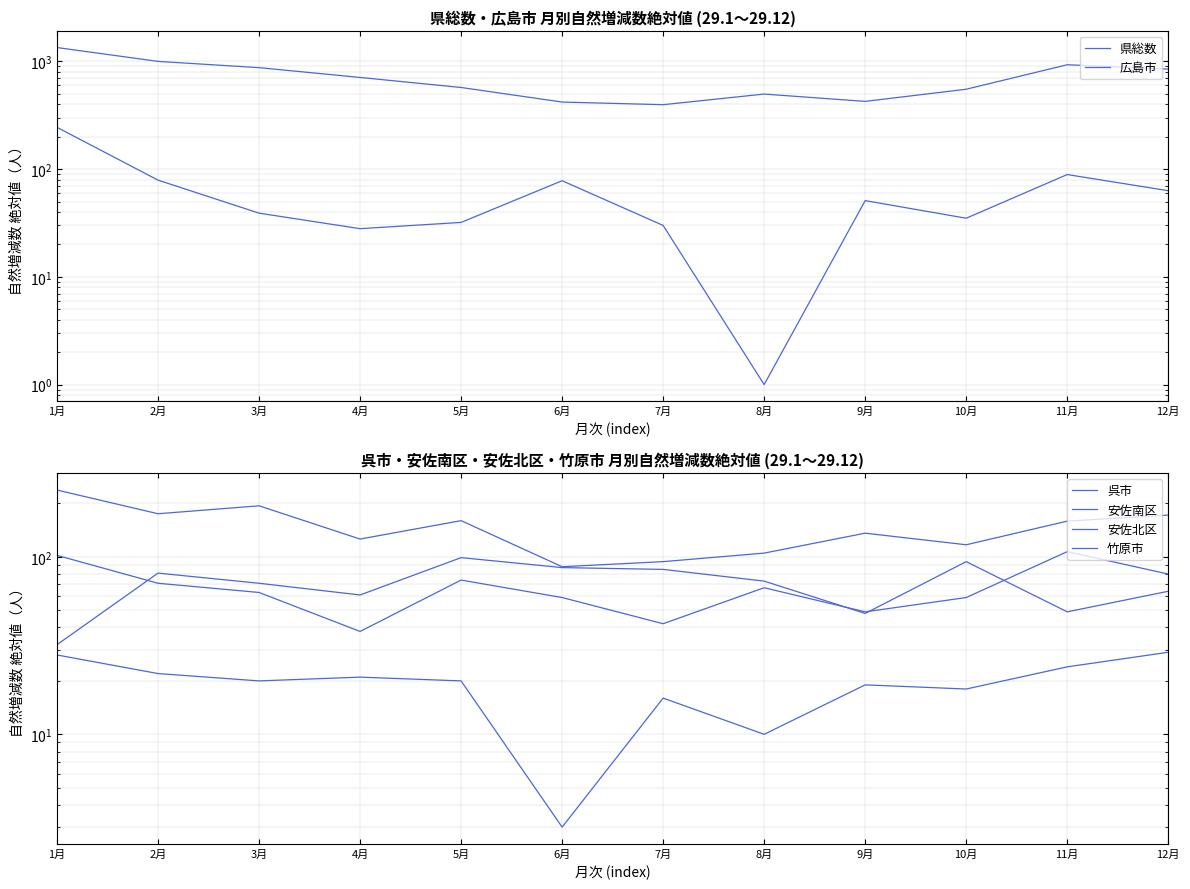

List the labels in order of 呉市 value, largest first.

1月, 3月, 2月, 12月, 5月, 11月, 9月, 4月, 10月, 8月, 7月, 6月